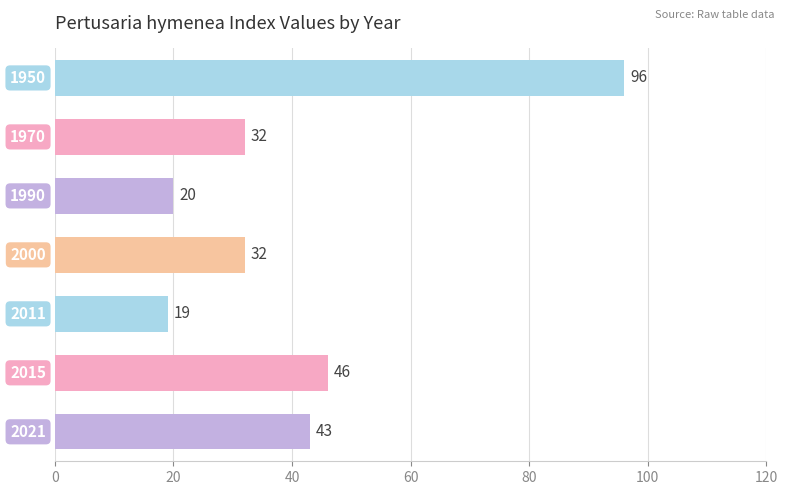

What is the difference between the maximum and minimum values?

77